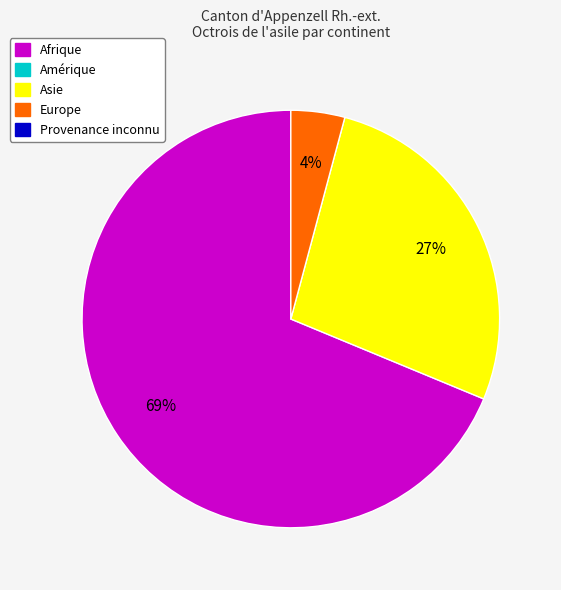

Is there any slice that represents more than half of the pie?

Yes